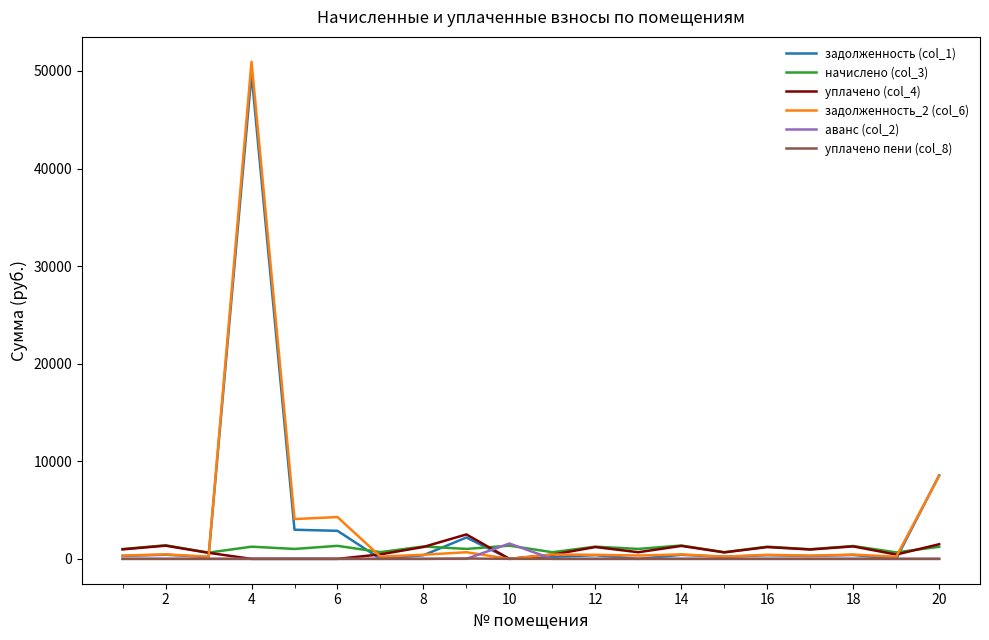

Is this an area chart (filled region under the line)?

No